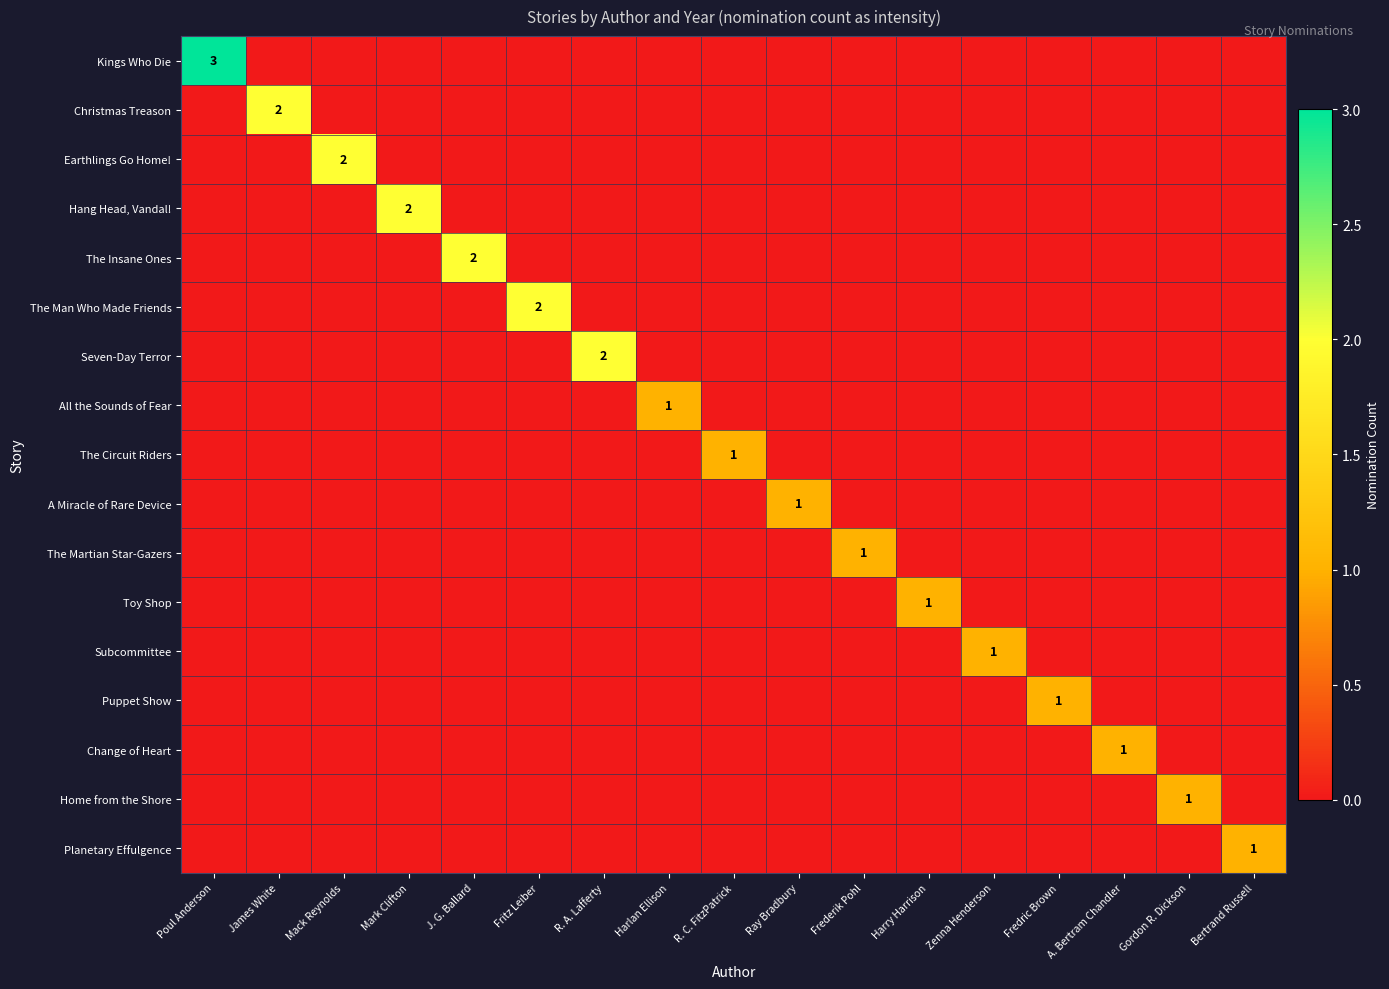

The Christmas Treason series shows 2 at James White. True or false?

True